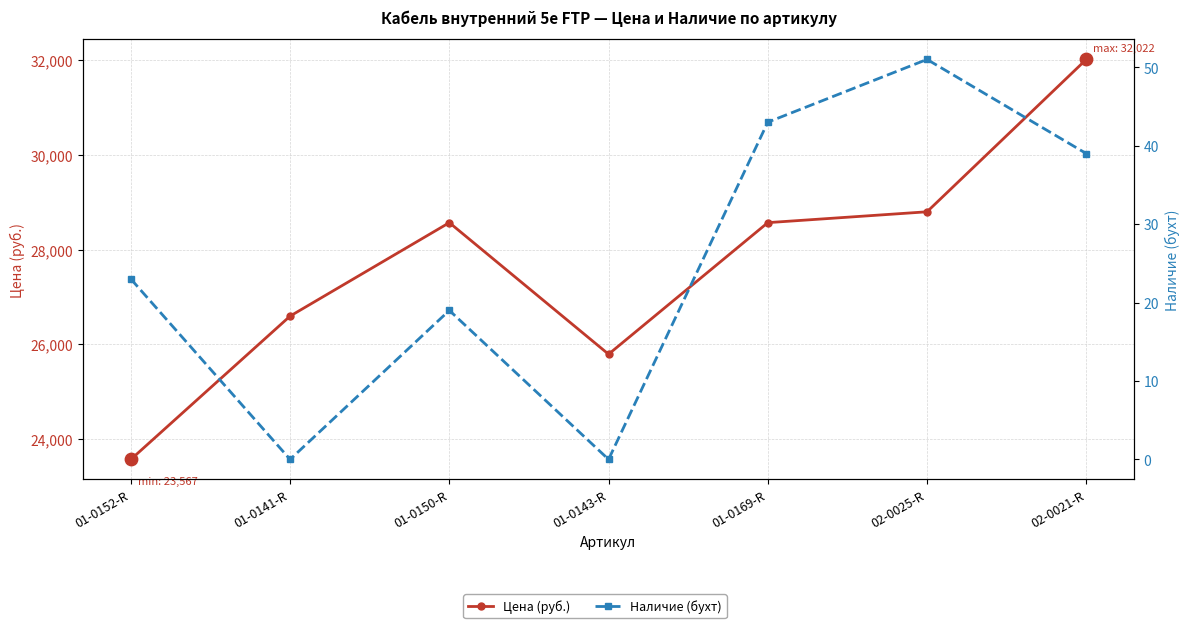

What is the total value across all series at 02-0025-R?

28852.2